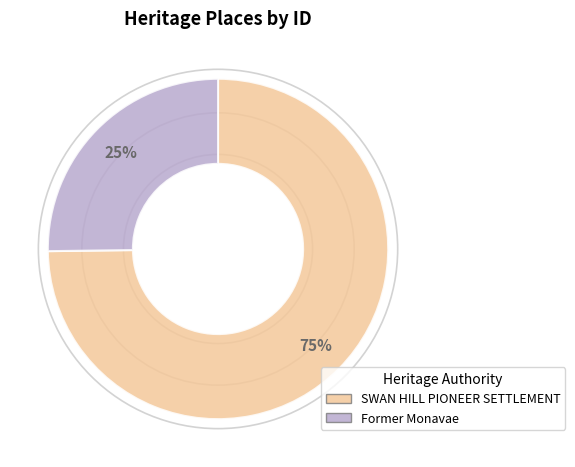

What percentage is the Former Monavae slice, to the nearest percent?

25%